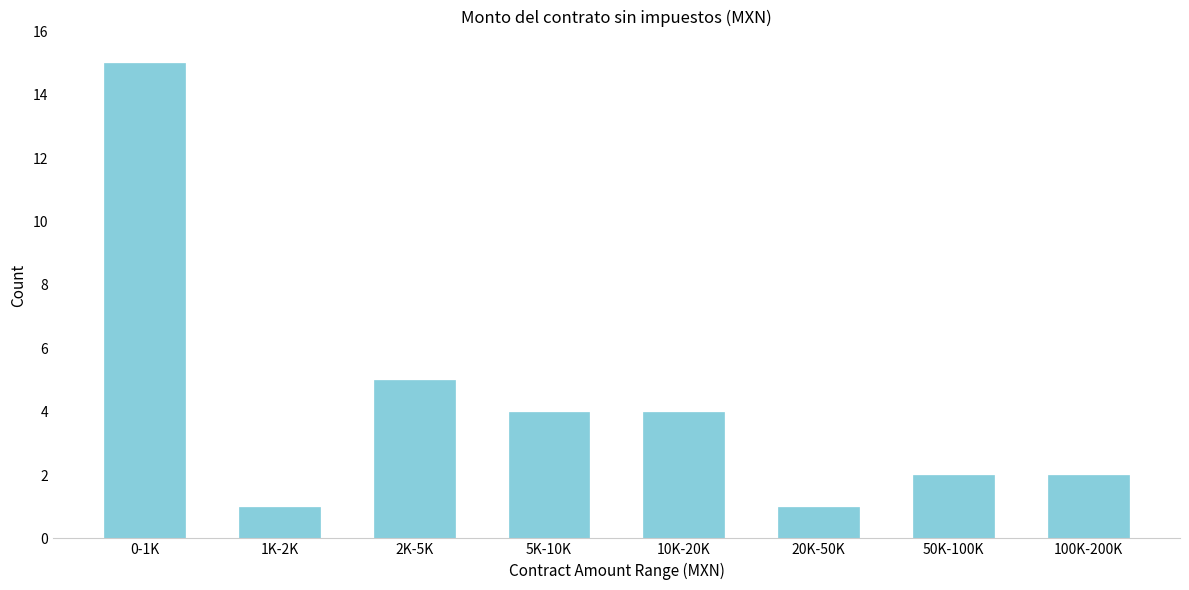

Reading left to right, what are all the values shown in this chart?

0-1K=15	1K-2K=1	2K-5K=5	5K-10K=4	10K-20K=4	20K-50K=1	50K-100K=2	100K-200K=2